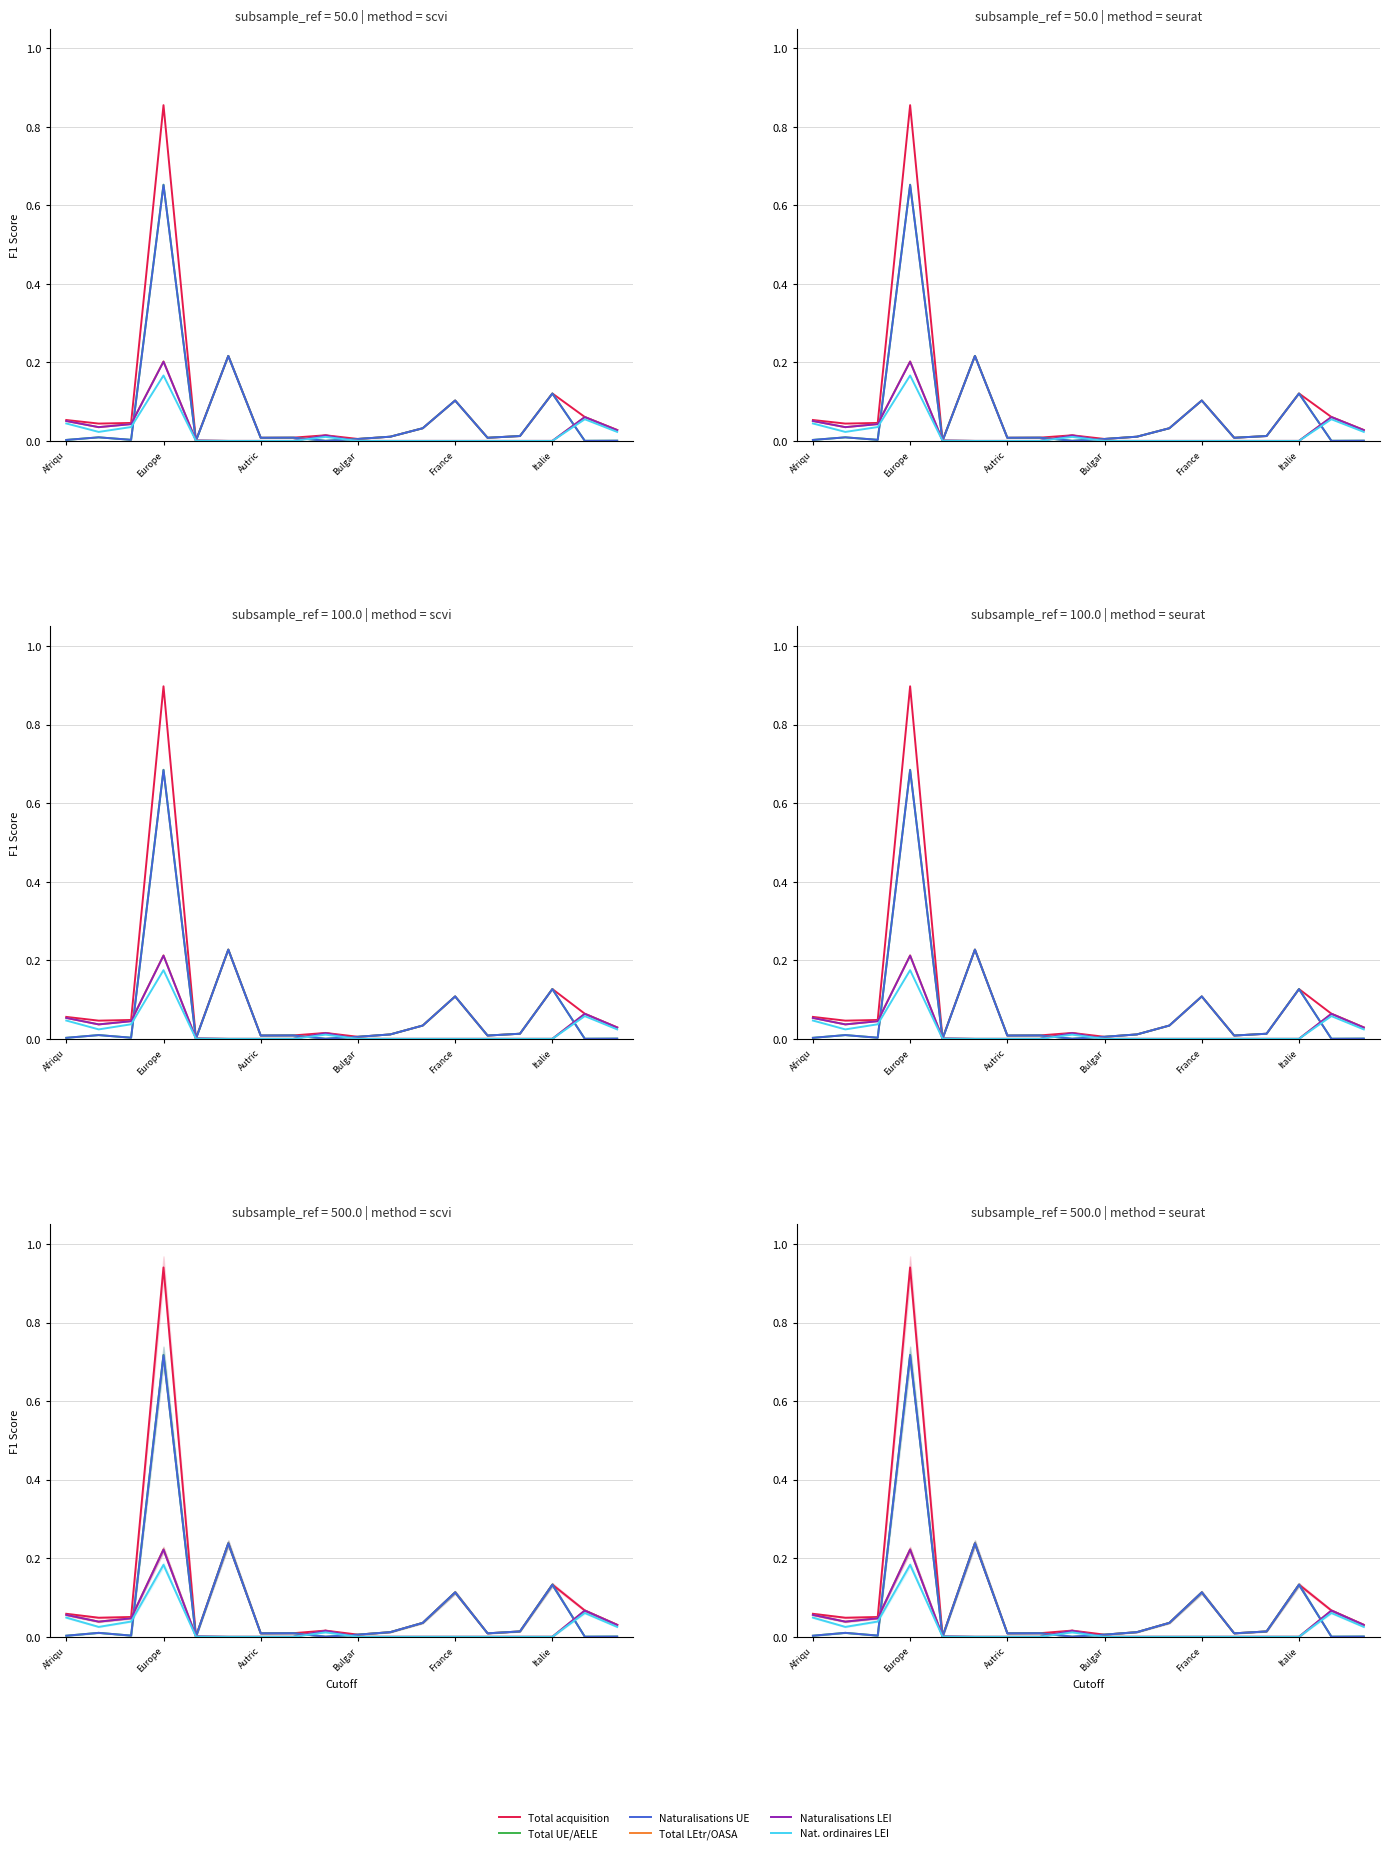

Which category has the highest value in the Total LEtr/OASA series?

Europe